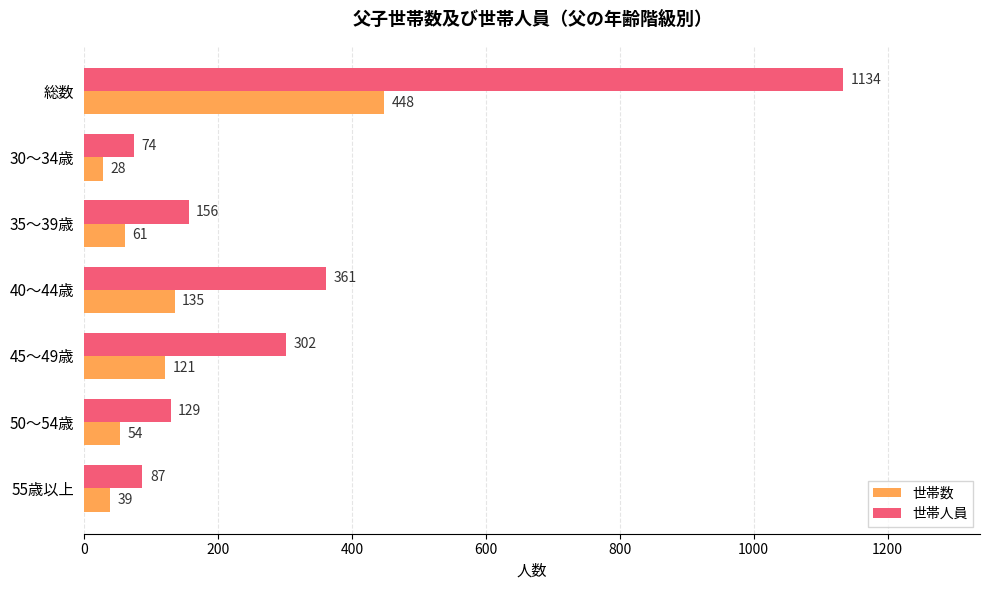

List the series in order of their peak value, lowest first.

世帯数, 世帯人員